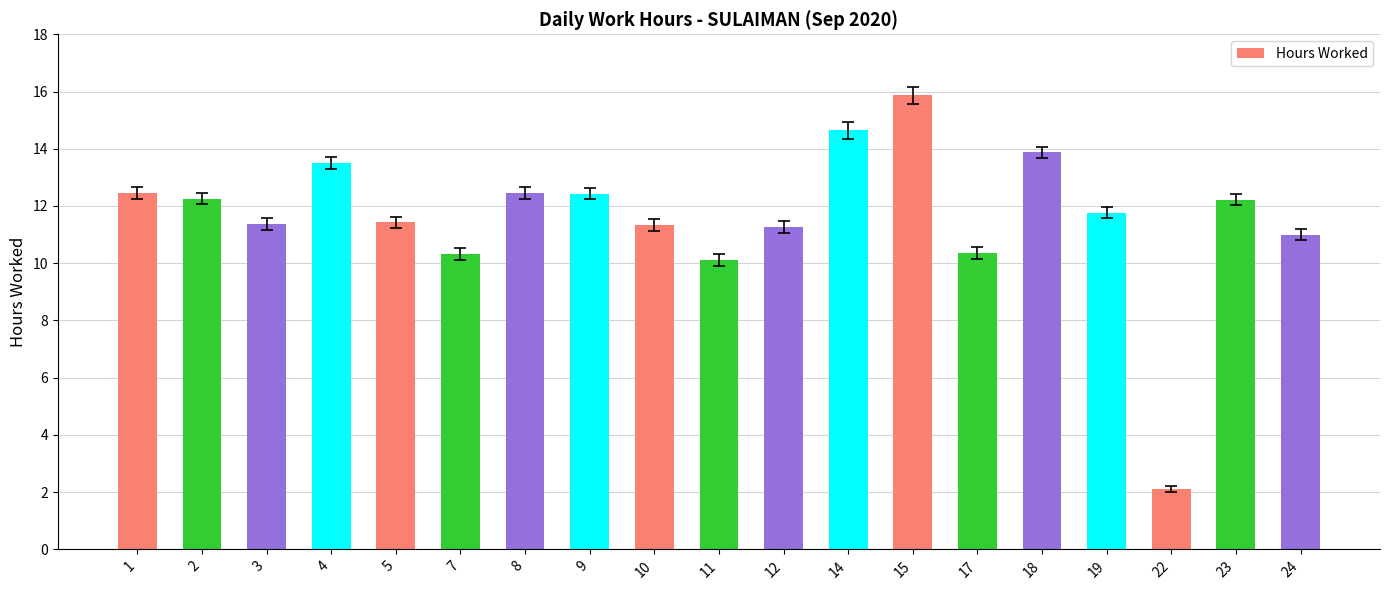

Are the bars grouped side by side (vs. stacked)?

No